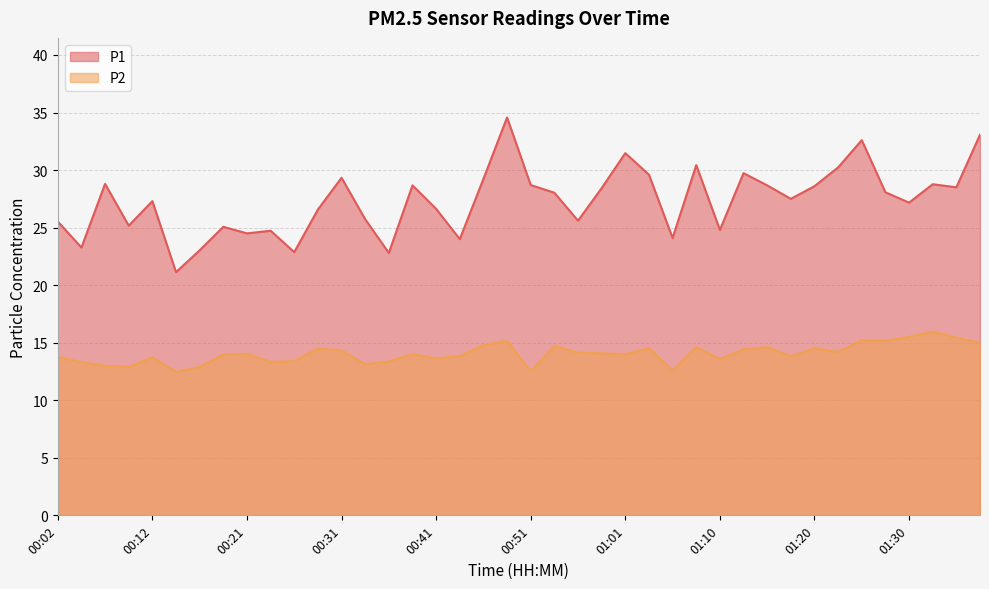

What is the label of the 22nd point from the left?

00:53